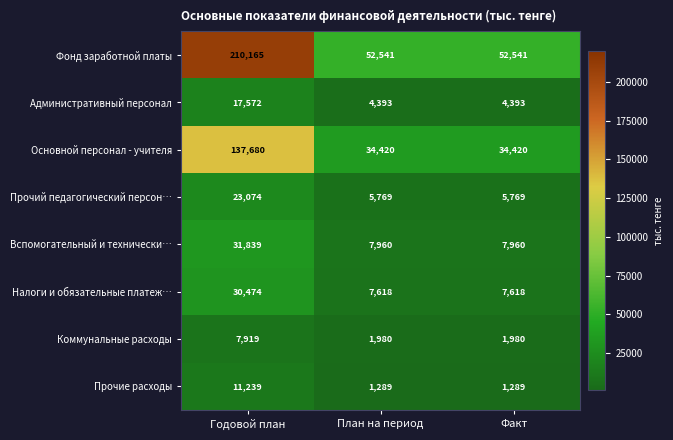

At how many categories does at least one series exceed 206848?

1